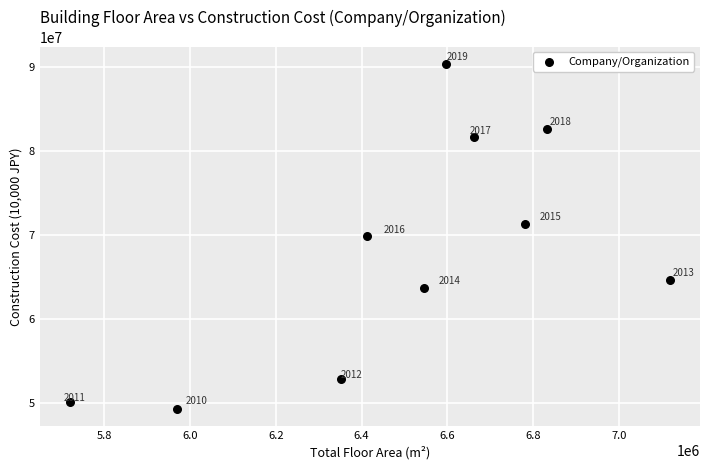

What is the average Y value?

67624433.6